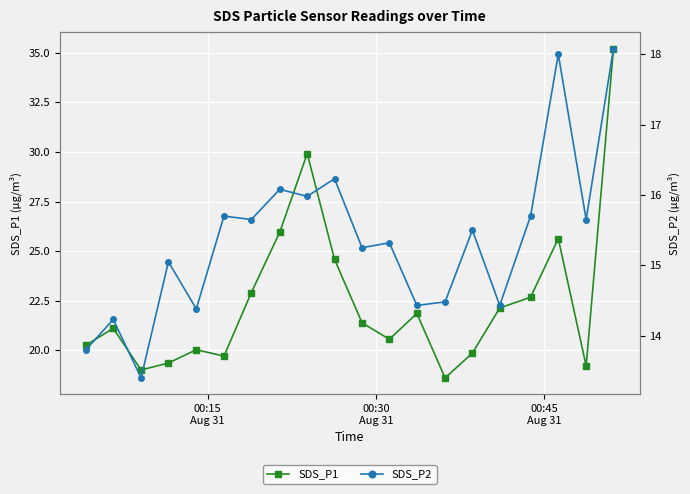

What is the value of the SDS_P1 point at the 14th from the left?

18.6